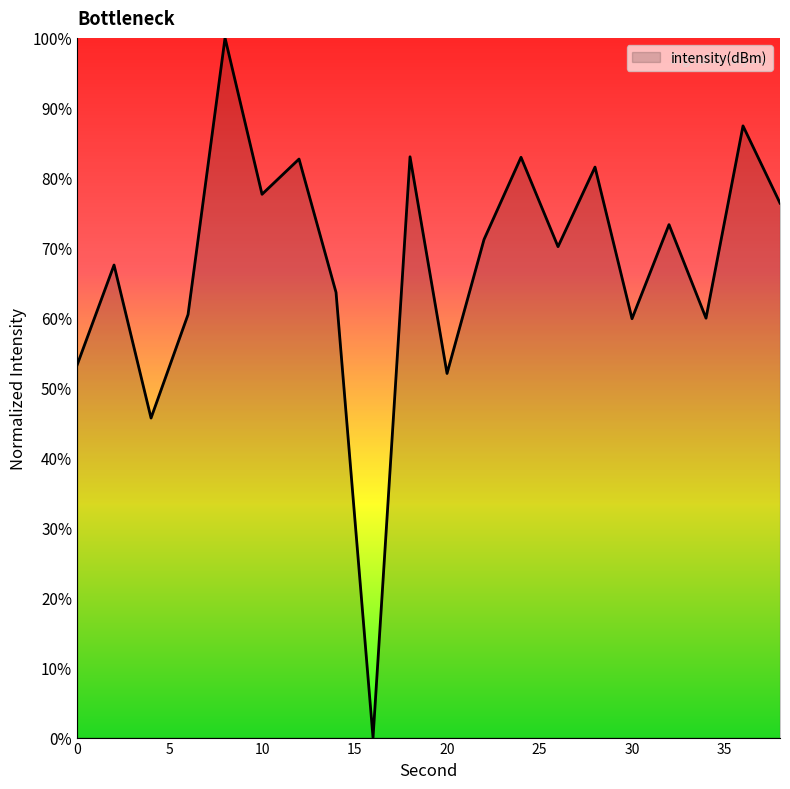

What is the greatest value displayed?

100.0